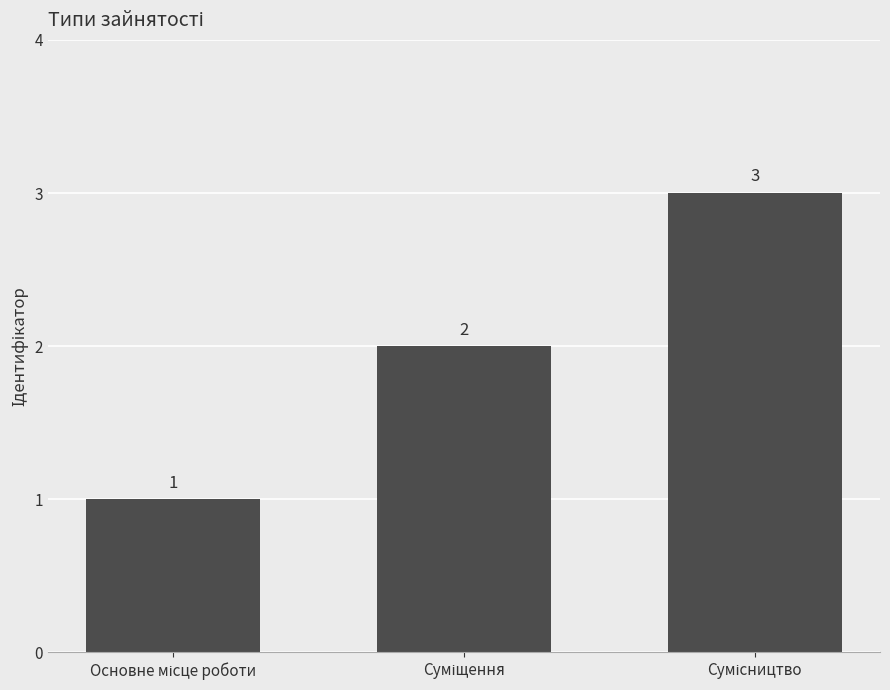

Count the values in the range 1 to 3.

3